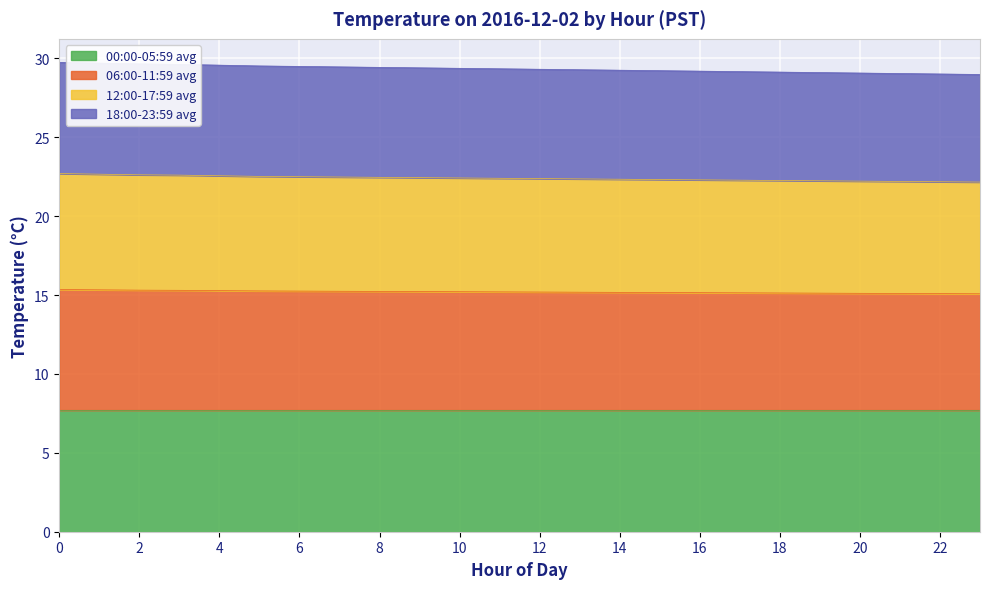

The 12:00-17:59 avg series shows 35.5 at 10. True or false?

False